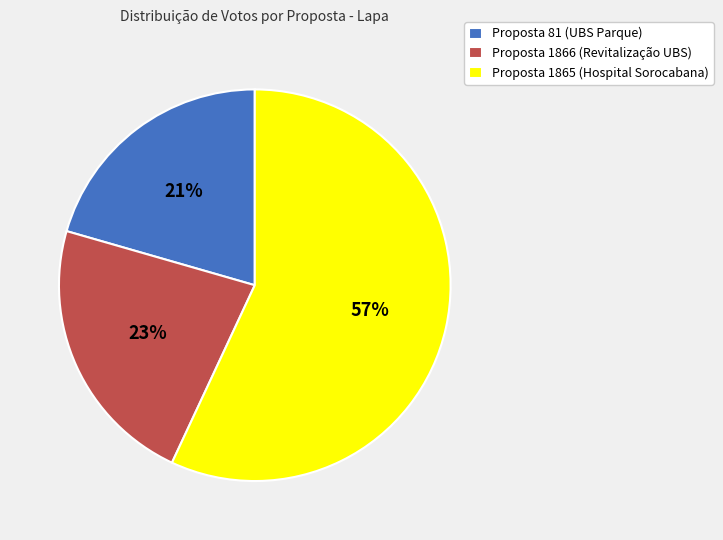

What is the ratio of the value at Proposta 81 (UBS Parque) to the value at Proposta 1865 (Hospital Sorocabana)?

0.4